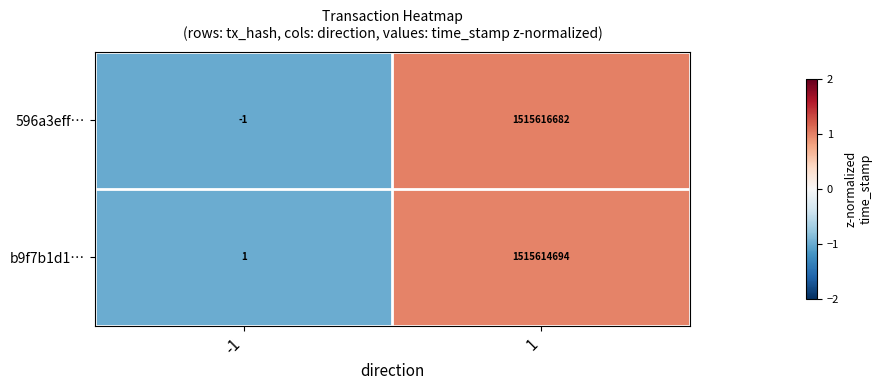

List the series in order of their peak value, lowest first.

b9f7b1d1…, 596a3eff…